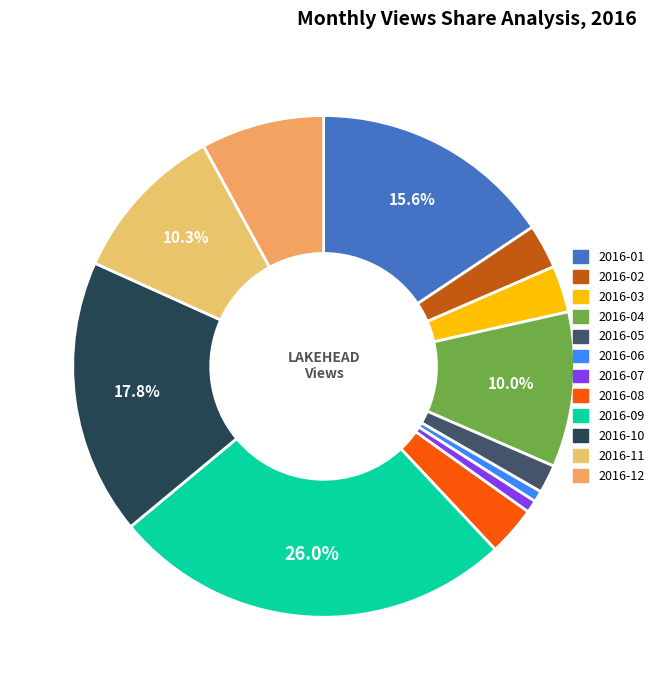

What is the smallest slice in the pie chart?

2016-06